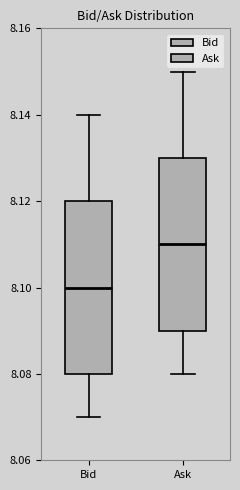

Reading left to right, transcribe this box plot: for each box, give where its median line is, the range the box spans, and where its two whiskers end, as read against the y-axis. The values are not printed on the chart, so give them approximately, as read against the axis.

Bid: median 8.10, box 8.08 to 8.12, whiskers 8.07 to 8.14
Ask: median 8.11, box 8.09 to 8.13, whiskers 8.08 to 8.15